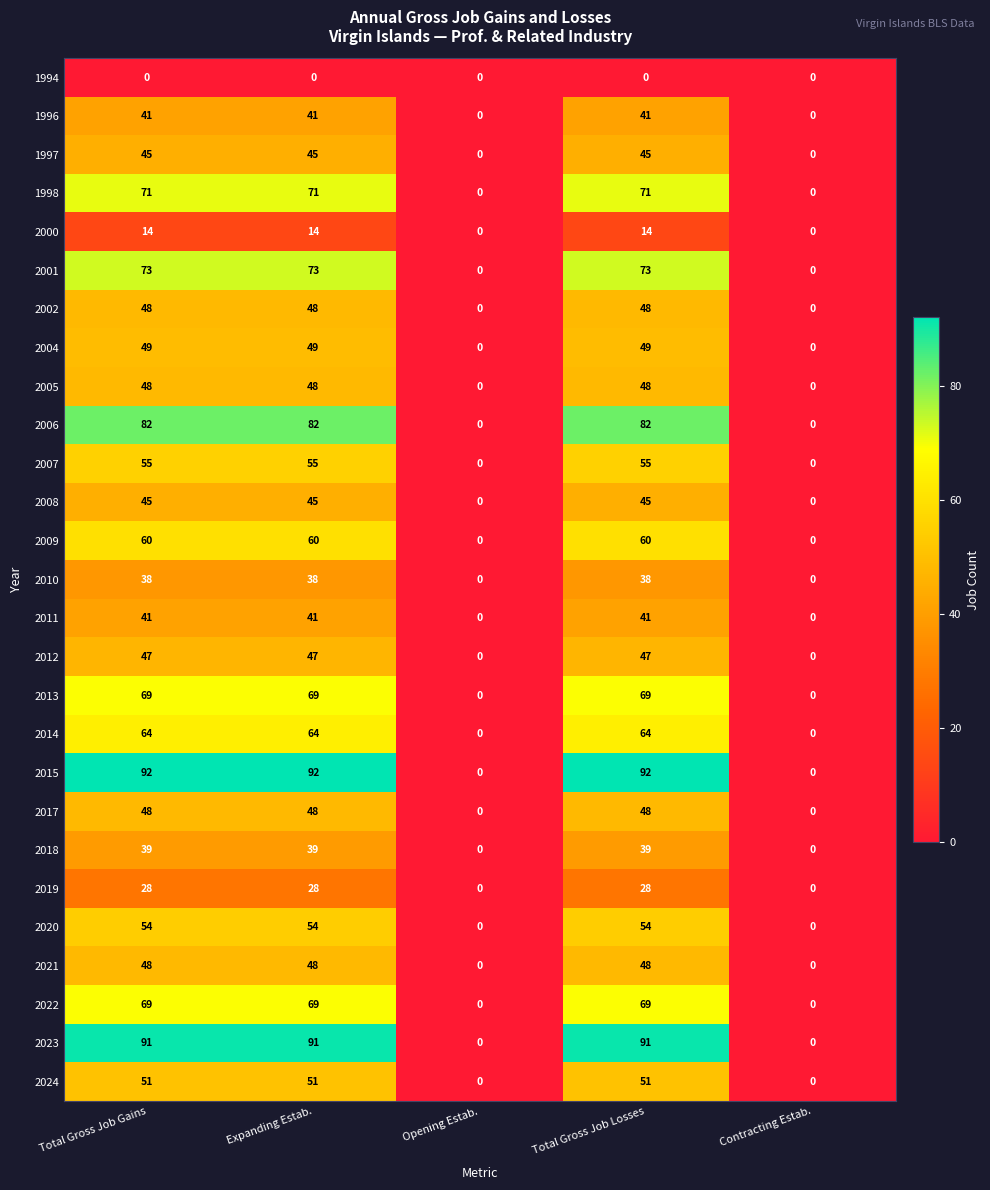

What value does the 2011 series have at Total Gross Job Losses, to the nearest 5?

40